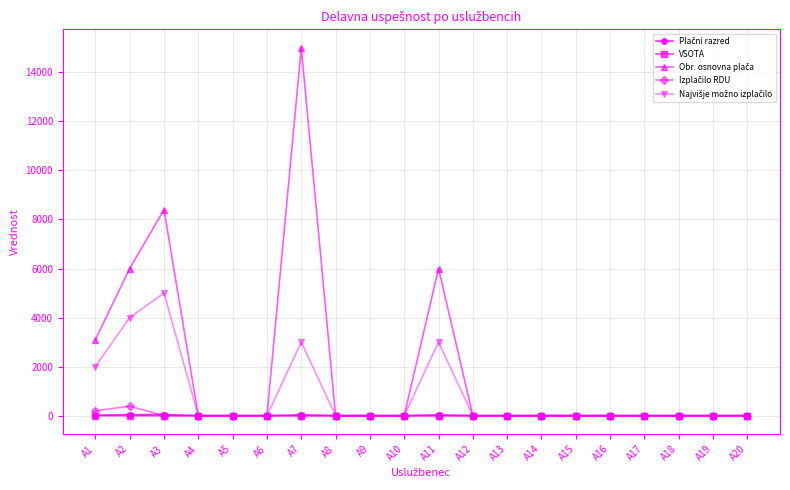

How many categories are shown in the chart?

20